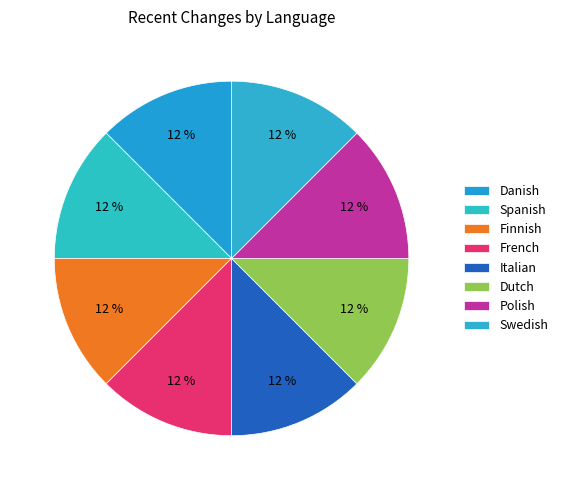

Count the number of slices in the pie.

8